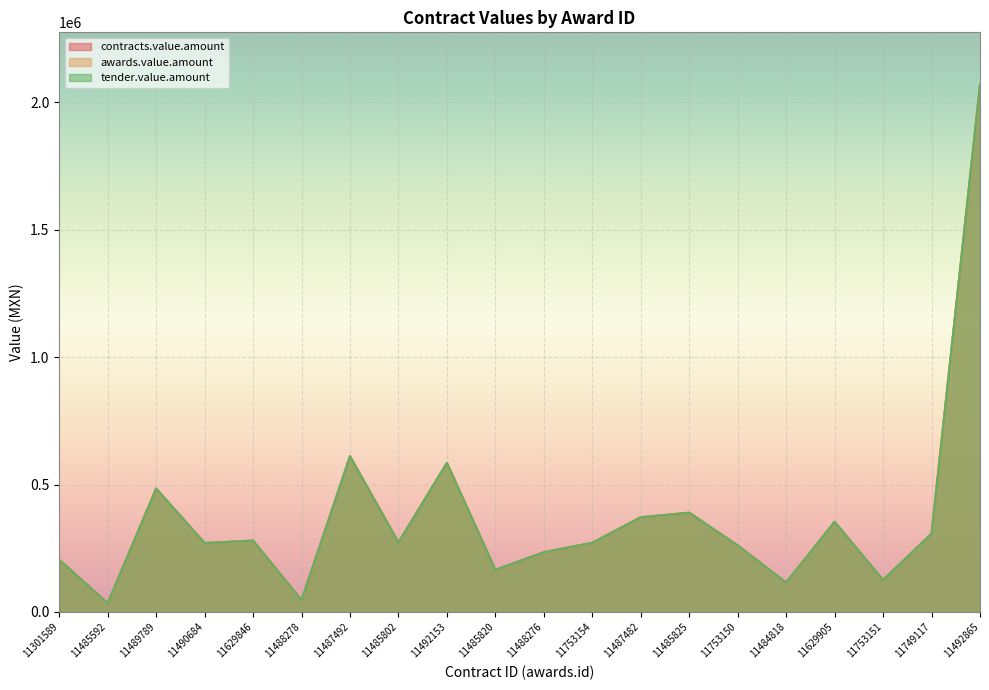

True or false: awards.value.amount and contracts.value.amount cross at least once.

False